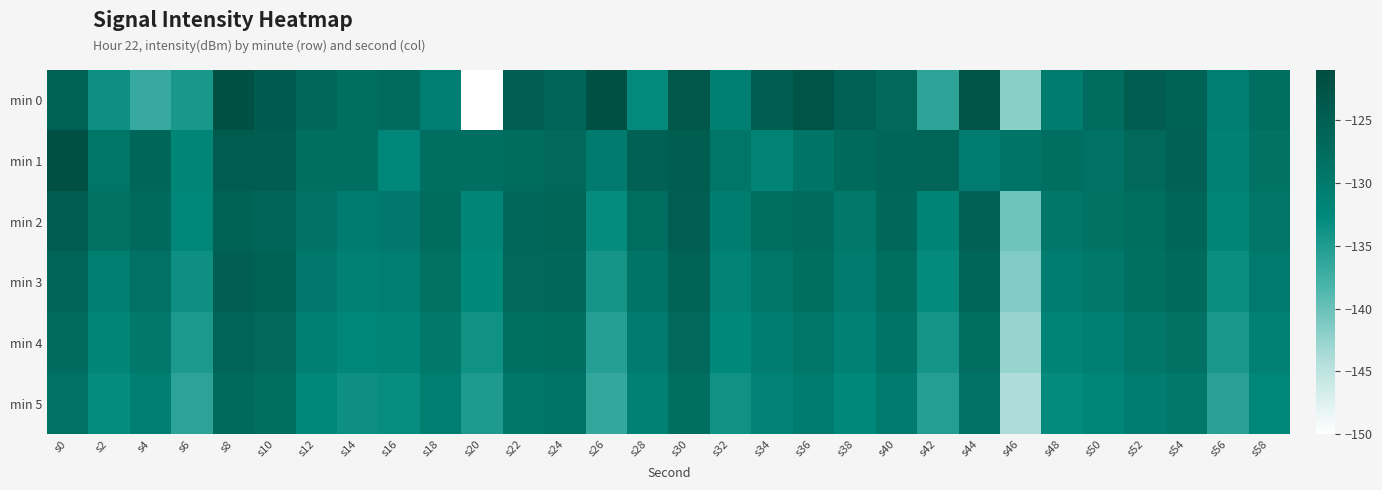

What is the difference between the highest and lowest values at s0?

6.4